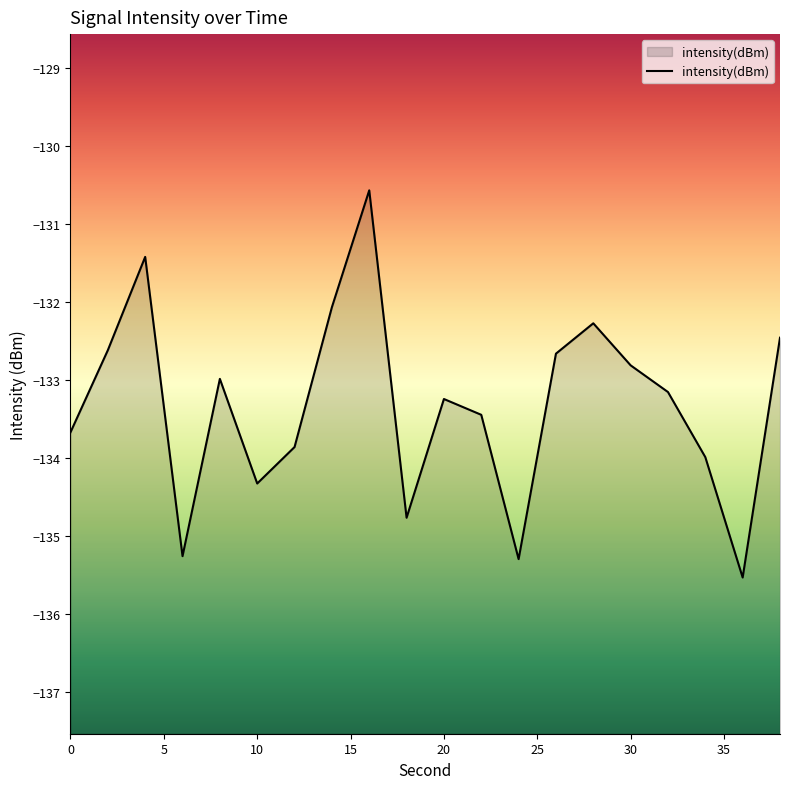

Reading left to right, transcribe all the data shown in this chart.

-133.7	-132.6	-131.4	-135.3	-133.0	-134.3	-133.9	-132.1	-130.6	-134.8	-133.2	-133.4	-135.3	-132.7	-132.3	-132.8	-133.2	-134.0	-135.5	-132.5